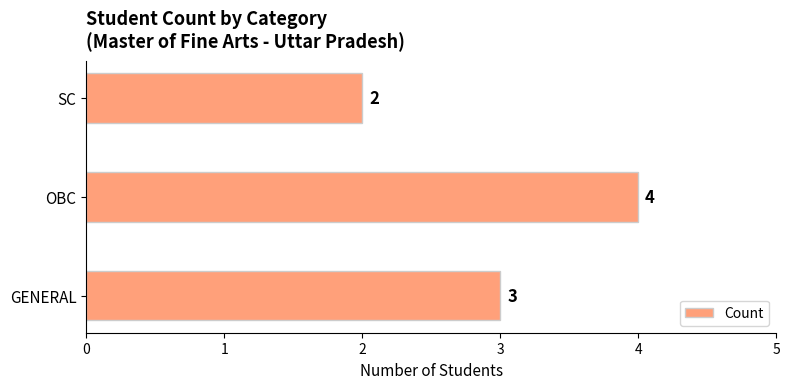

How many bars are there in total?

3